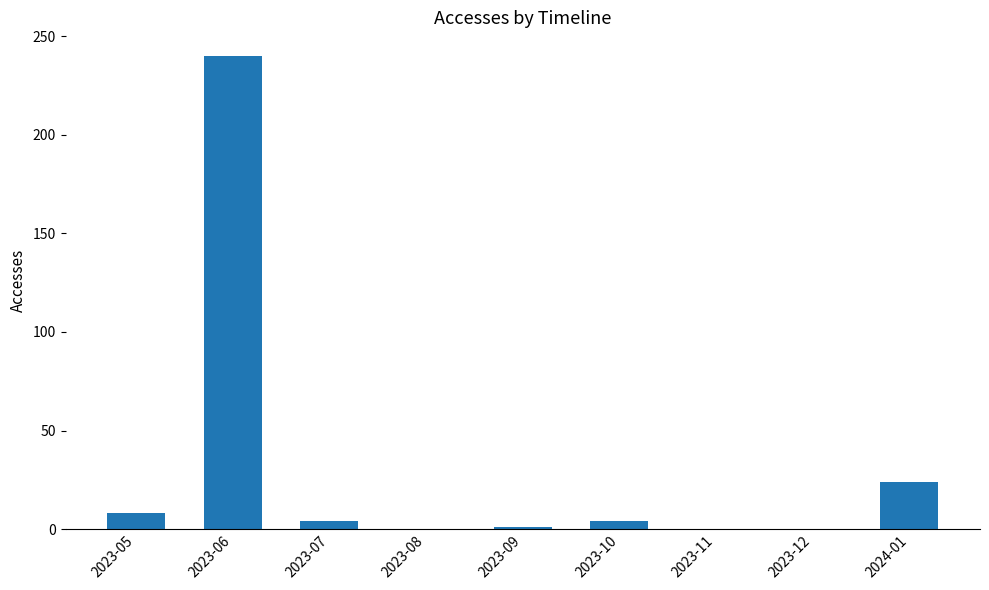

What is the change in value from 2023-08 to 2024-01?

+24